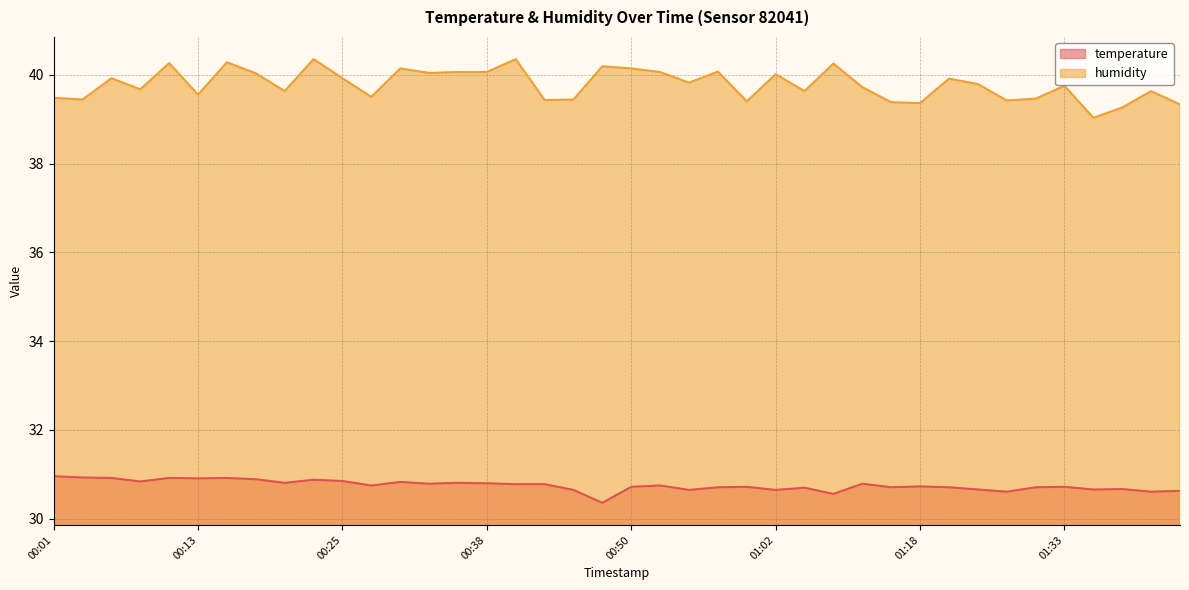

True or false: humidity and temperature cross at least once.

False